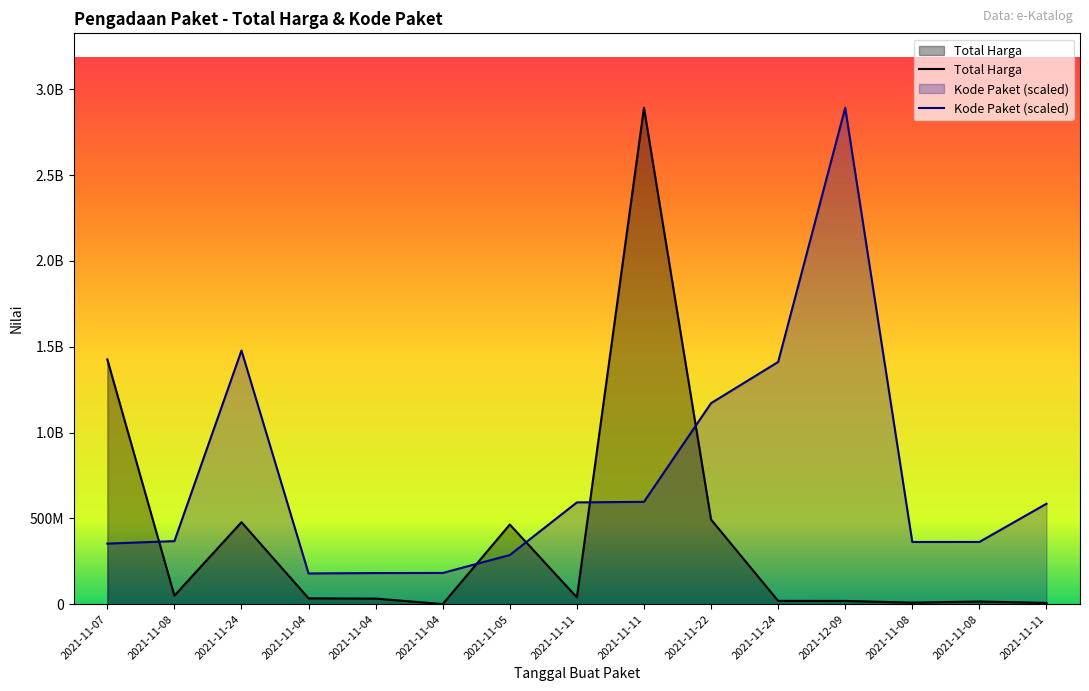

Between which two adjacent categories do Kode Paket (scaled) and Total Harga first intersect?

2021-11-07 and 2021-11-08